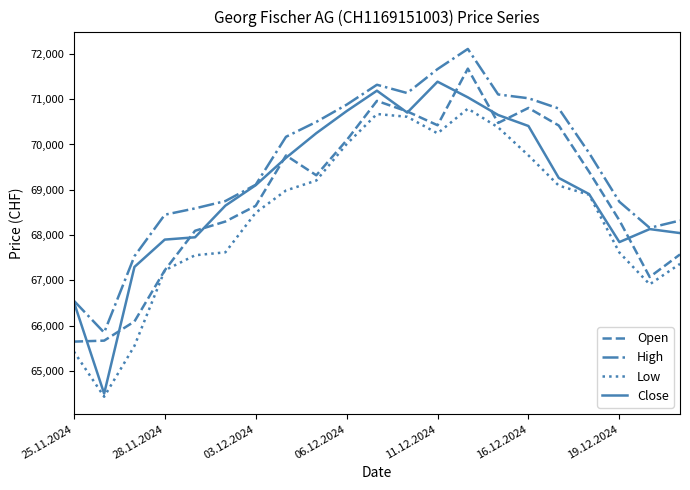

Which series has the largest range (max minus min)?

Close